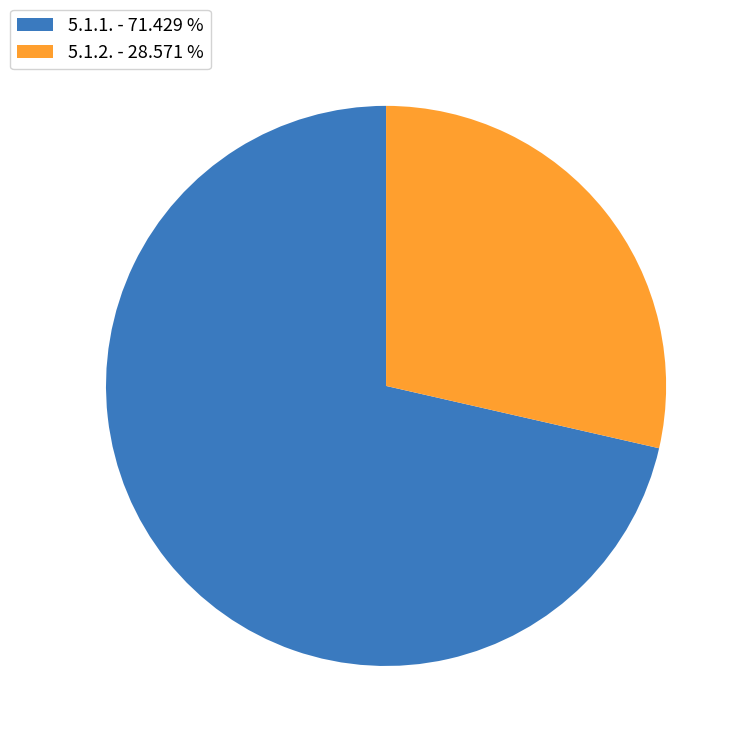

Does any single category account for the majority?

Yes